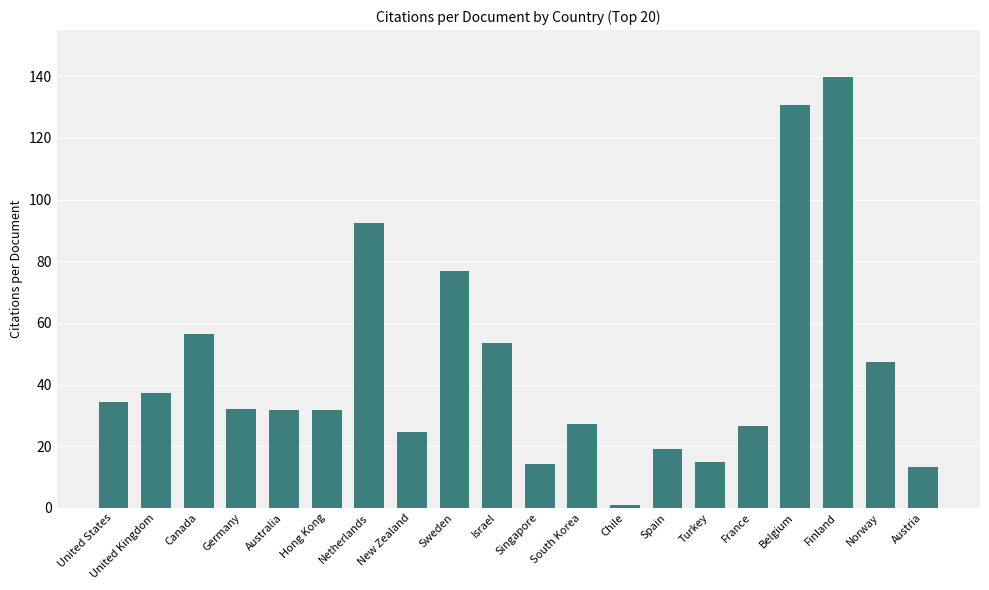

What is the difference between the maximum and minimum values?

139.1